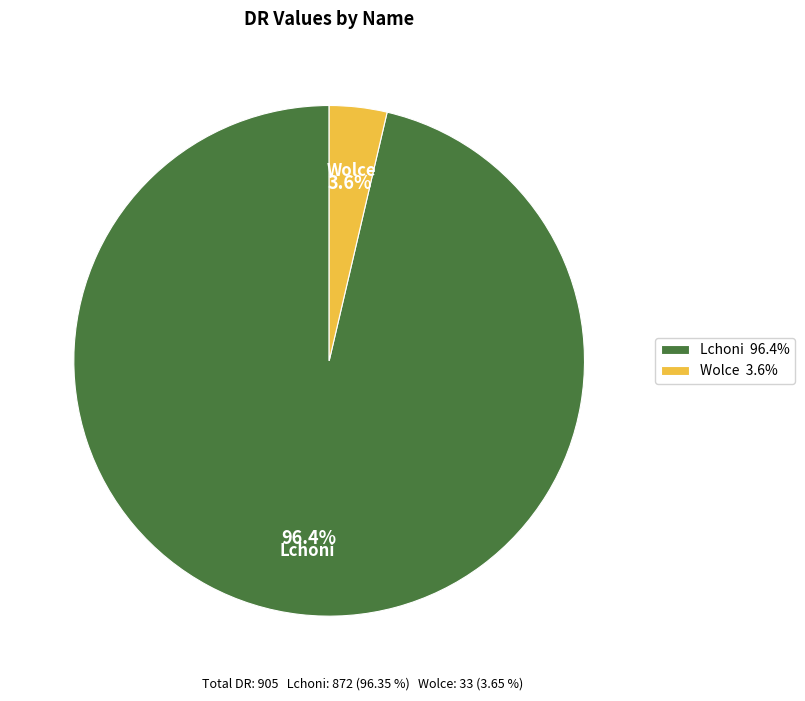

What is the total percentage of Wolce and Lchoni?

100.0%